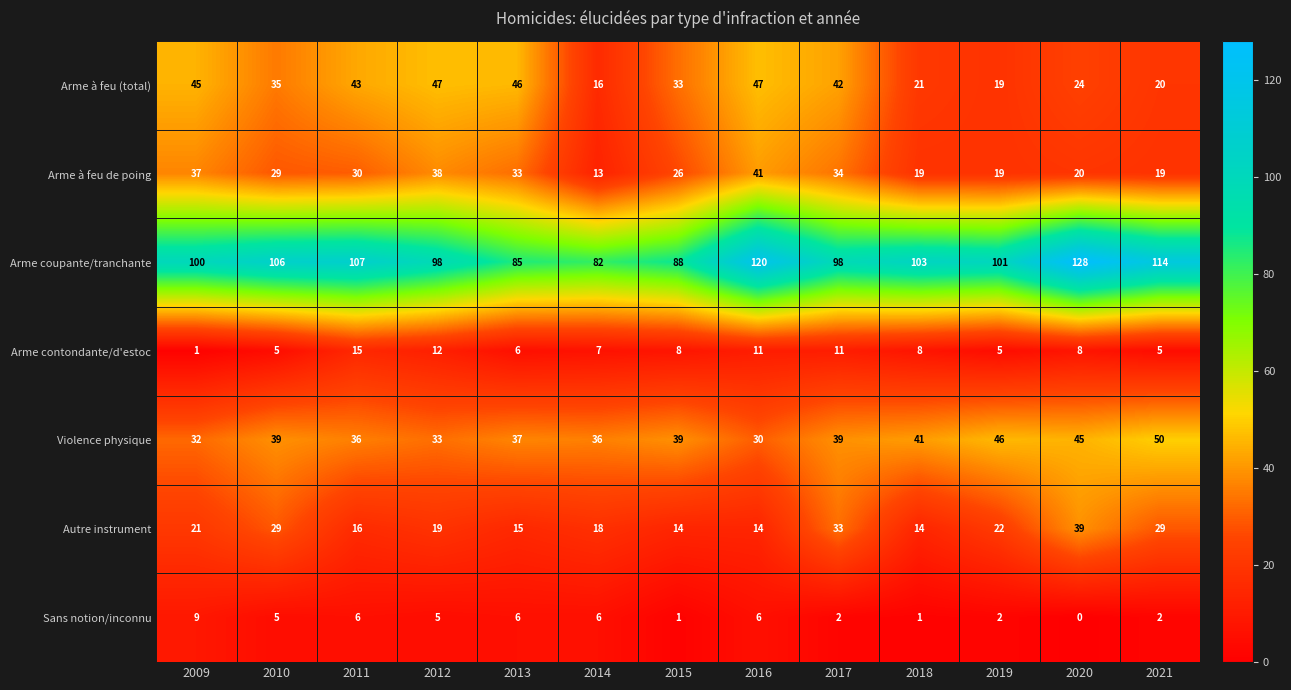

Which series changed the most between 2017 and 2021?

Arme à feu (total)